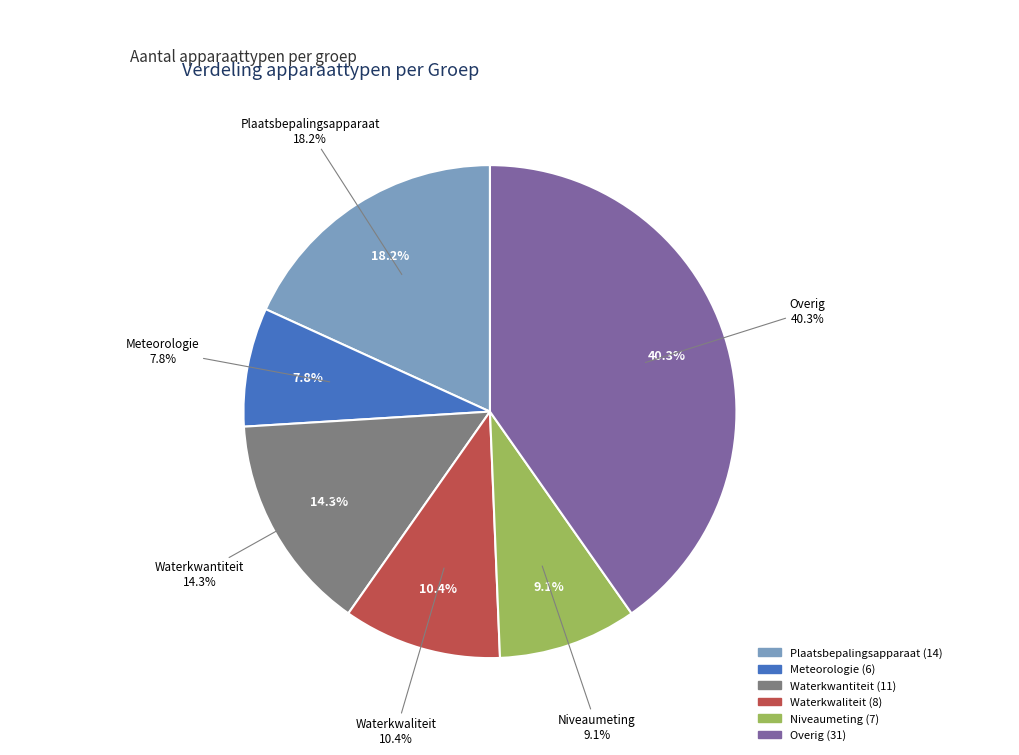

To the nearest percent, what portion does Overig represent?

40%